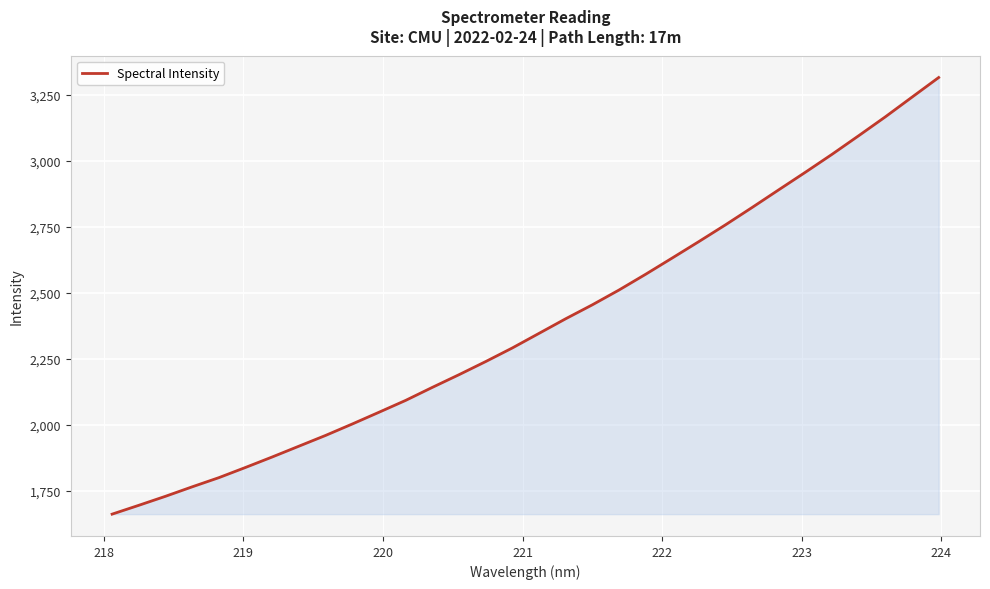

What is the minimum value shown in the chart?

1662.9